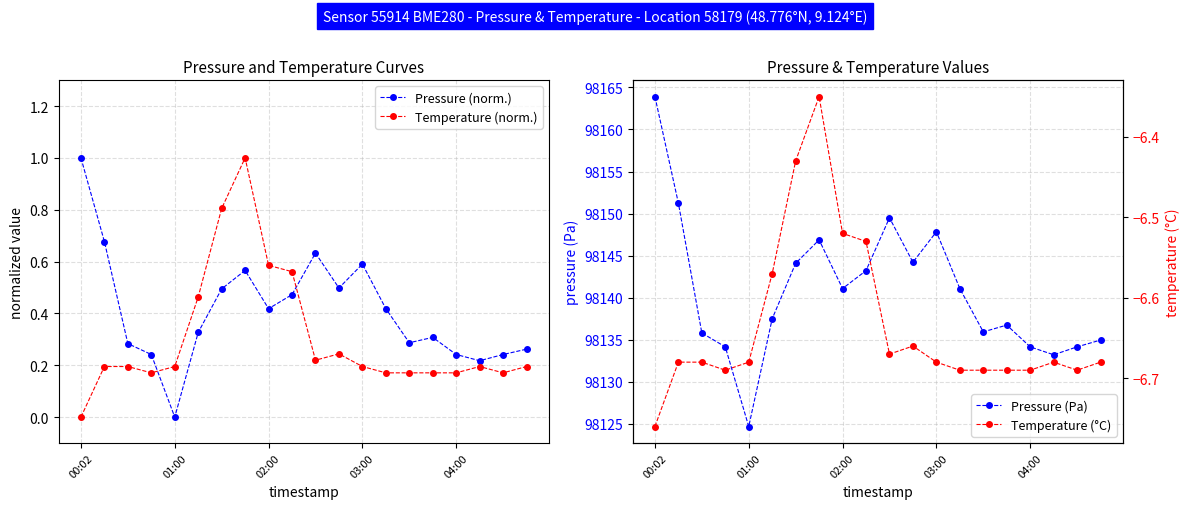

After their last crossing, which series has the higher values: Pressure (norm.) or Temperature (norm.)?

Pressure (norm.)